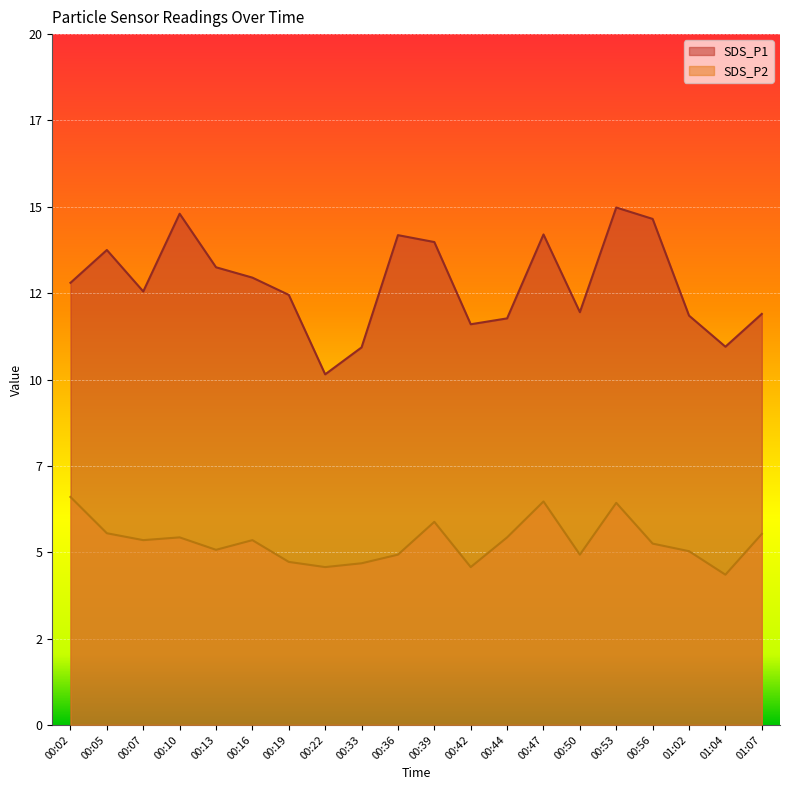

What is the total value across all series at 01:04?

15.3